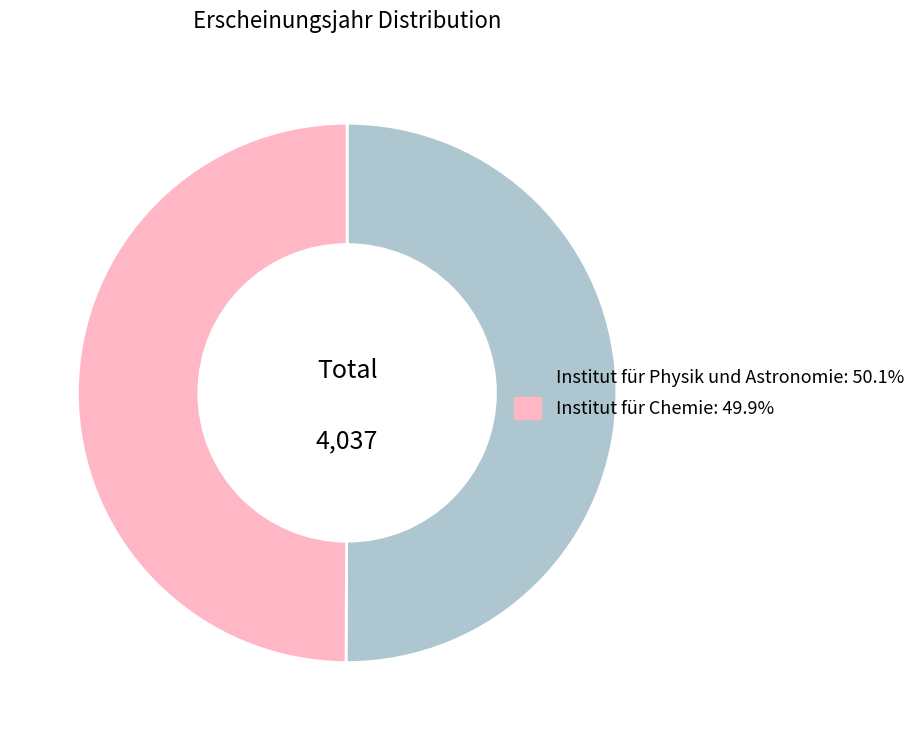

Approximately how many times larger is the value at Institut für Chemie compared to Institut für Physik und Astronomie?

1.0